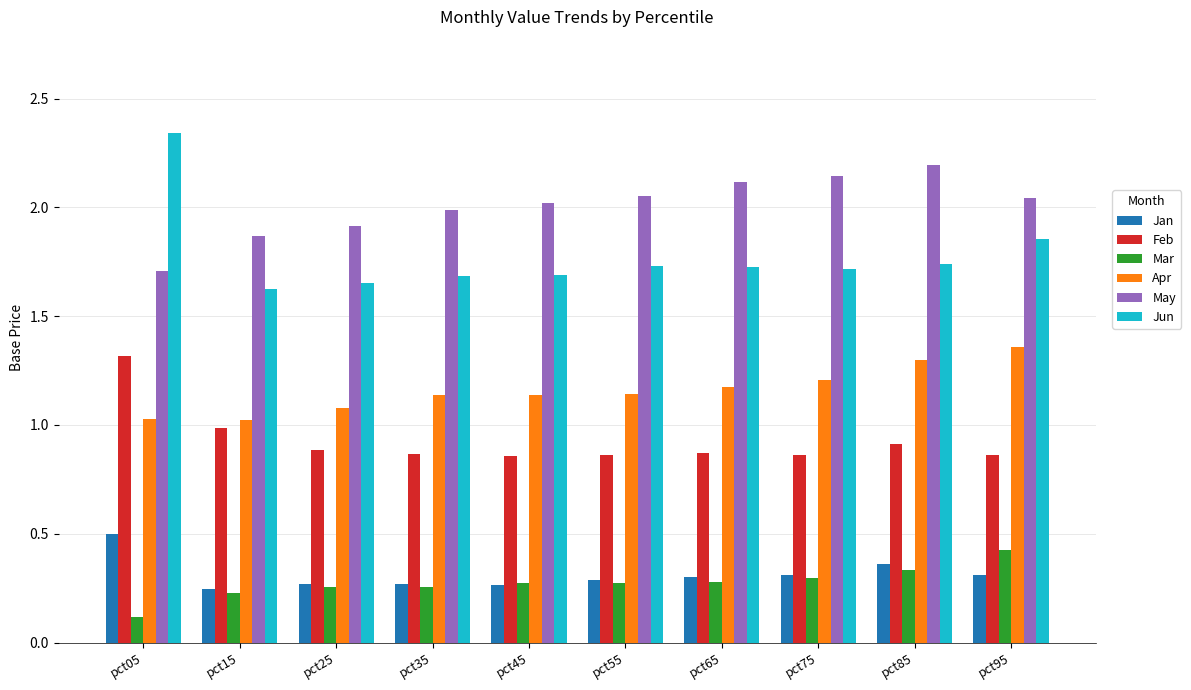

Which series has the widest spread of values?

Jun